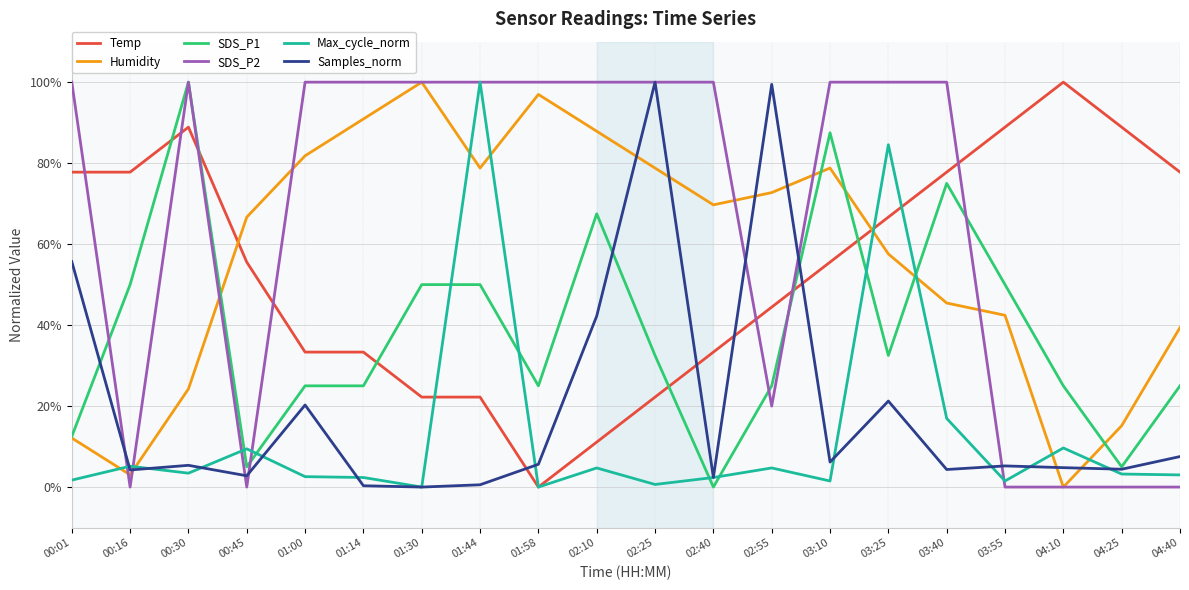

What is the difference between the highest and lowest values at 00:45?

66.7